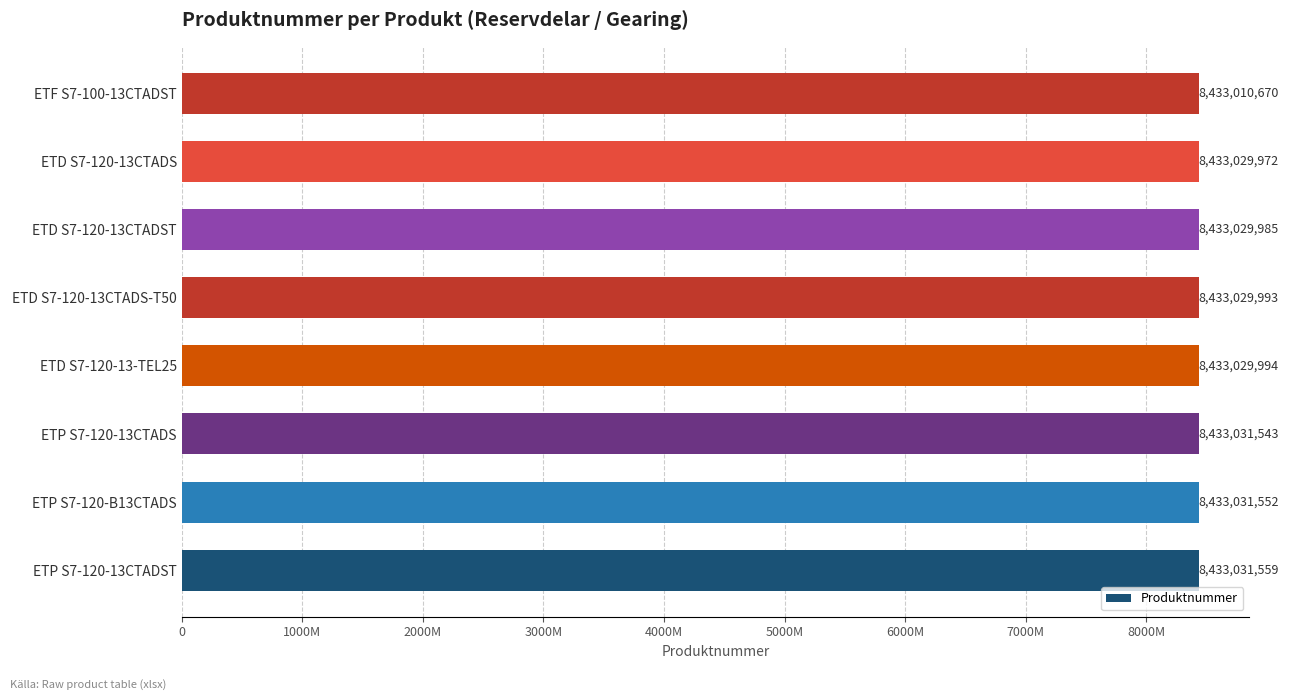

Does the chart contain any negative values?

No